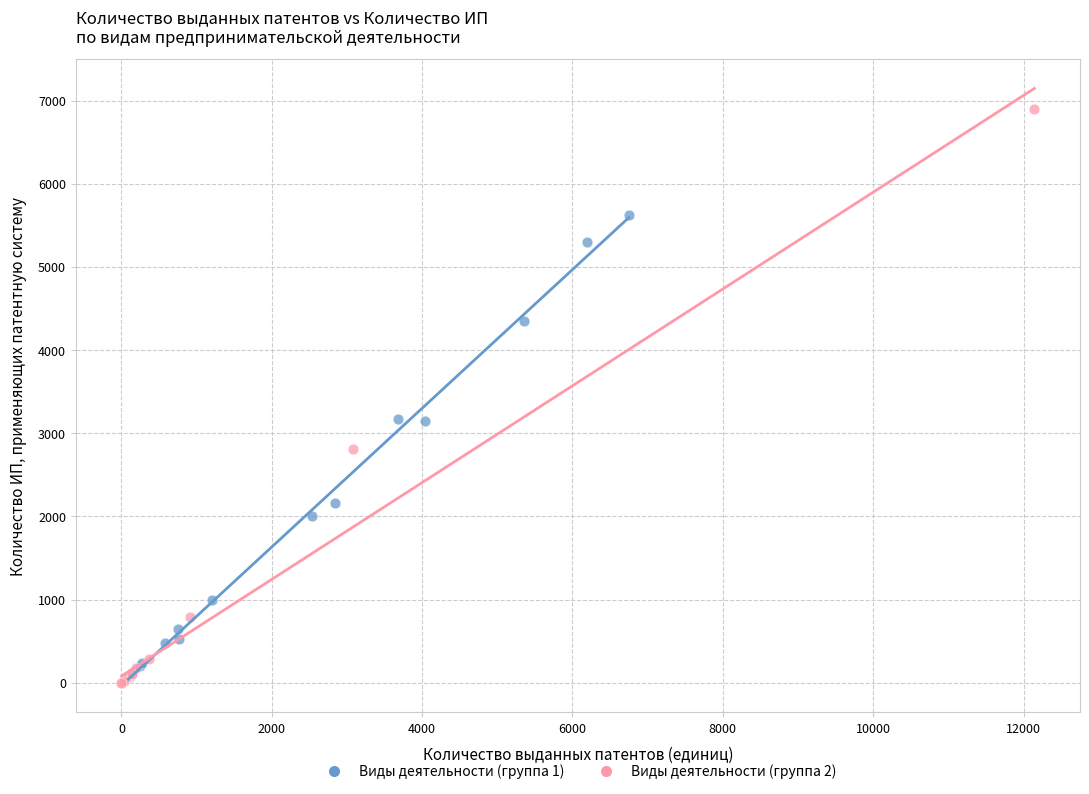

Which series reaches the minimum Y coordinate?

Виды деятельности (группа 2)